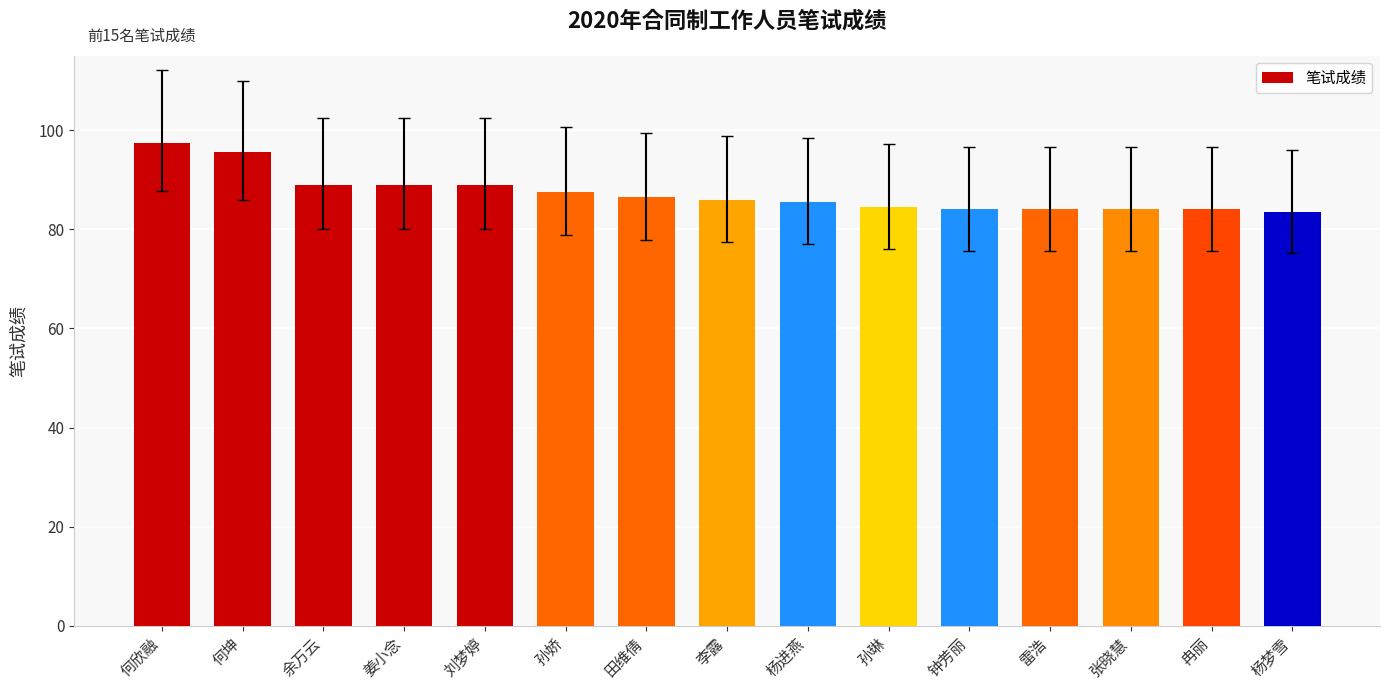

What is the approximate value at 钟芳丽?

84.0